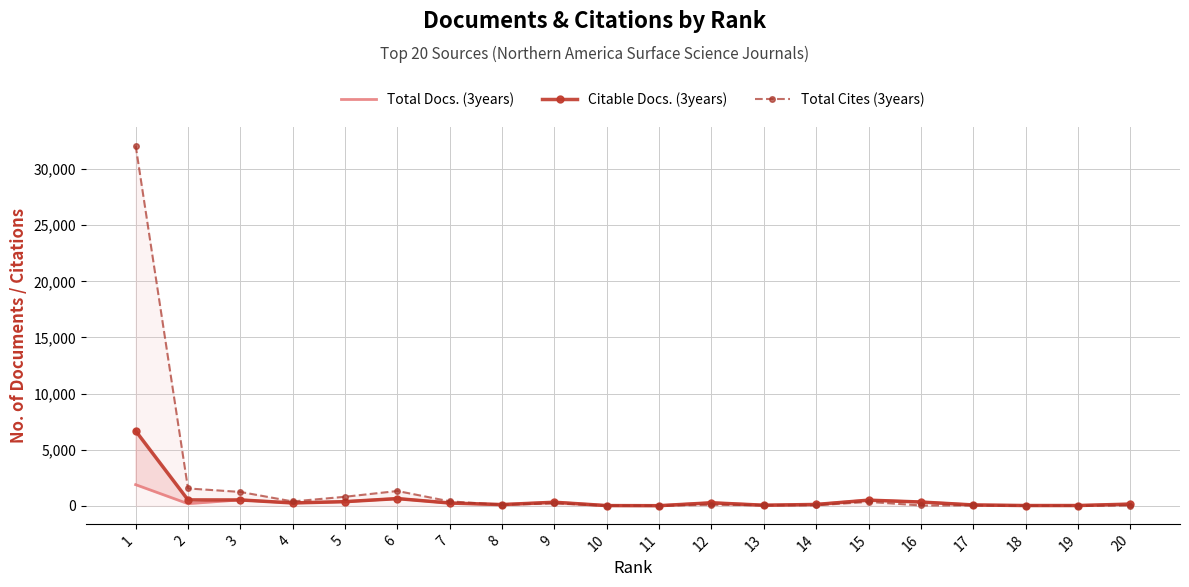

Rank the series by their maximum value, from highest to lowest.

Total Cites (3years), Citable Docs. (3years), Total Docs. (3years)